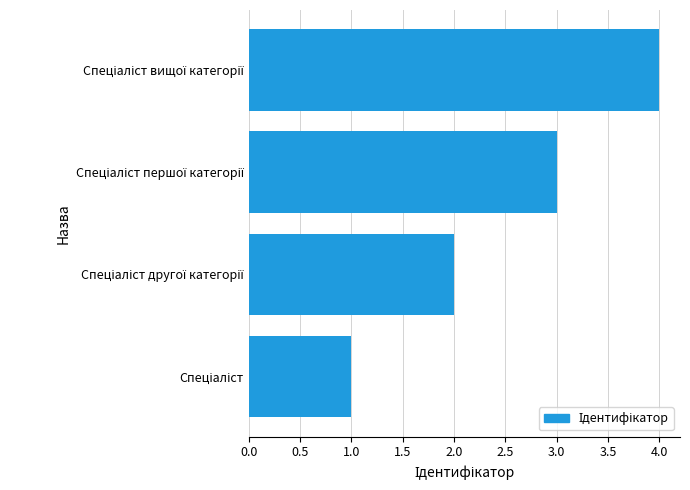

What is the greatest value displayed?

4